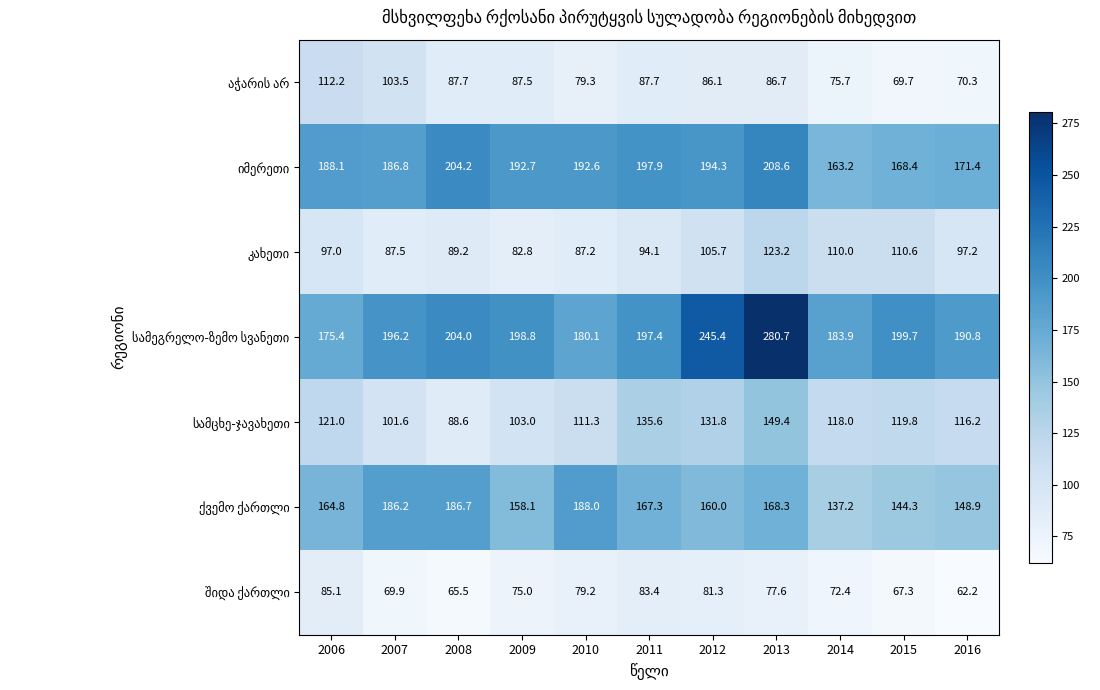

At which category is the sum across all series the highest?

2013